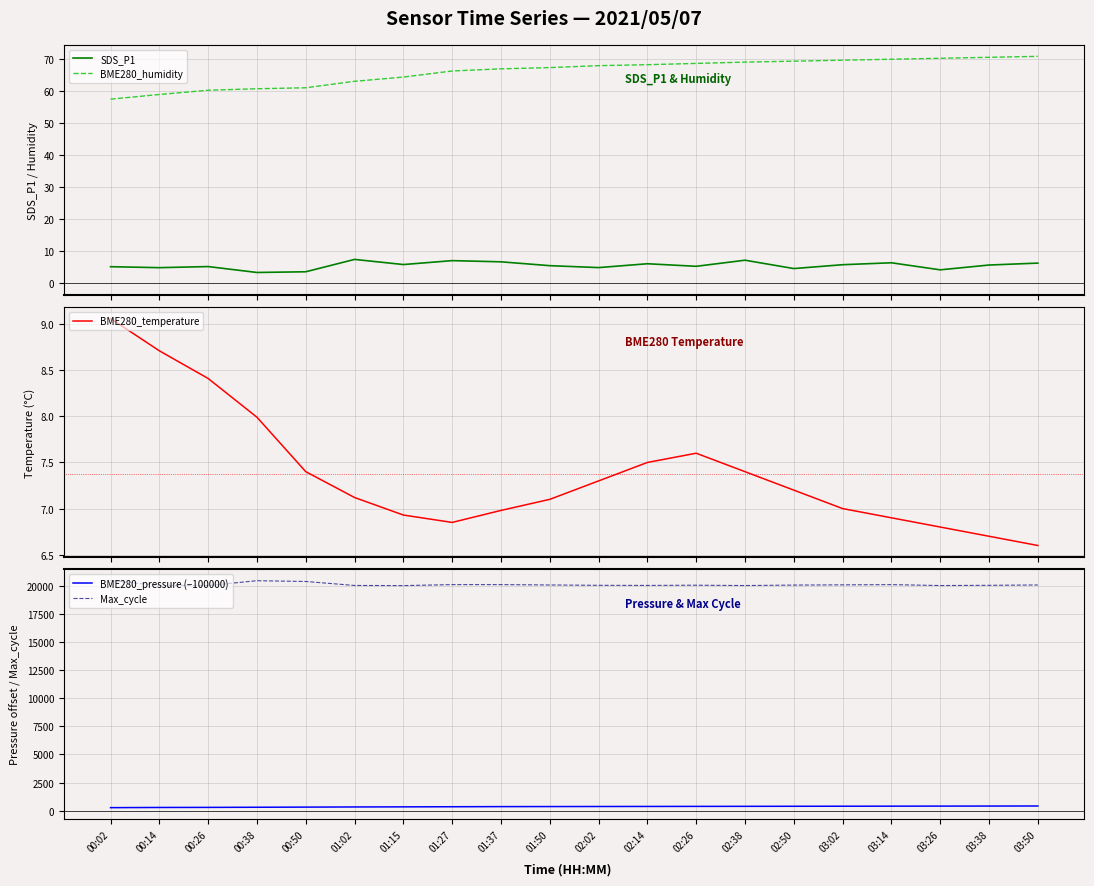

Count the number of data series in this chart.

5